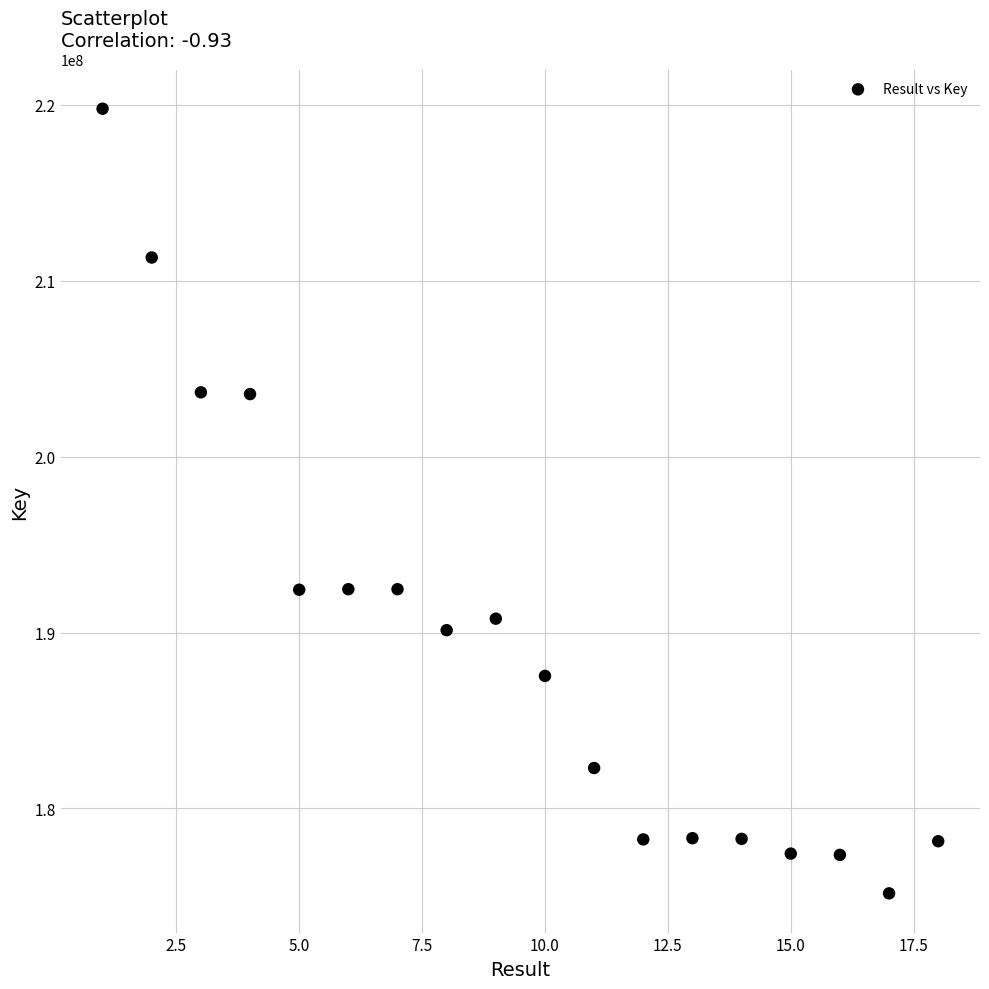

What is the range of X values (max minus min)?

17